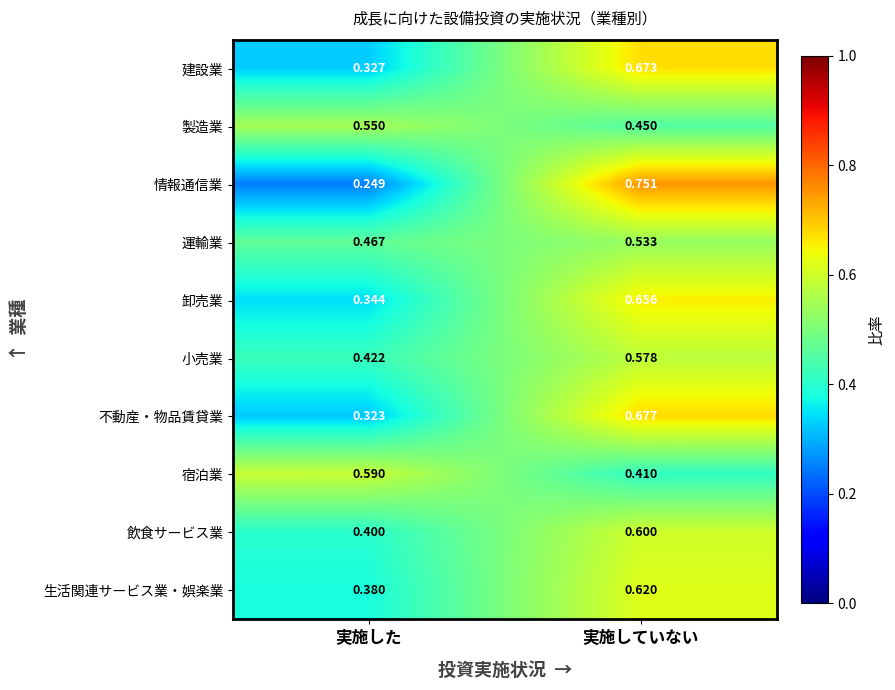

List the labels in order of 製造業 value, smallest first.

実施していない, 実施した